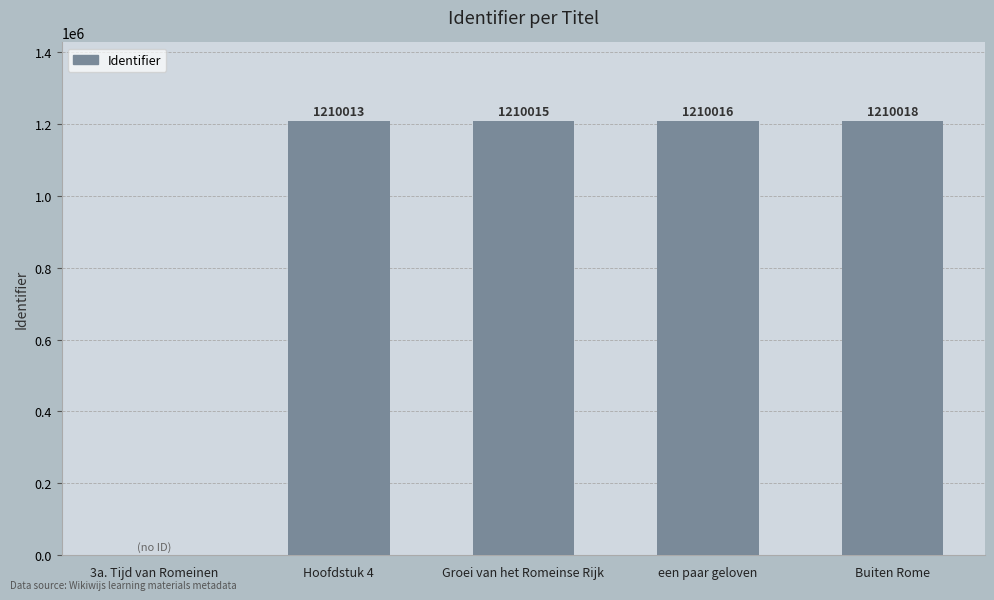

How many positive values are there?

4